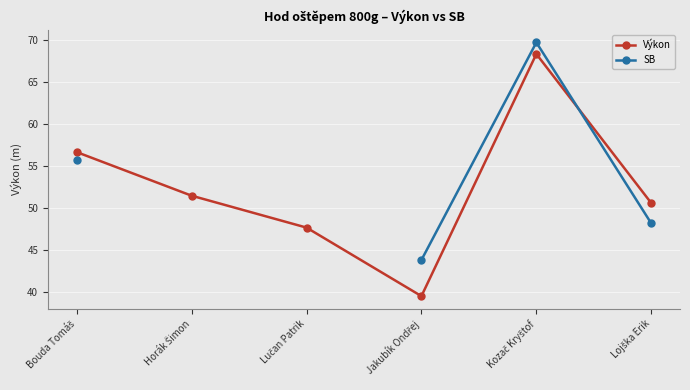

At which label does Výkon reach its minimum?

Jakubík Ondřej